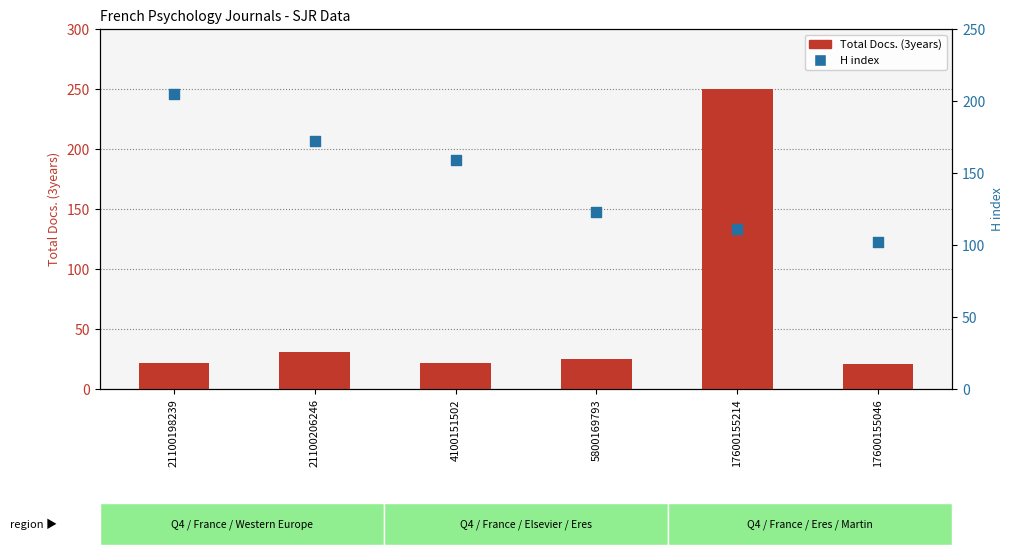

At how many categories does at least one series exceed 38?

6